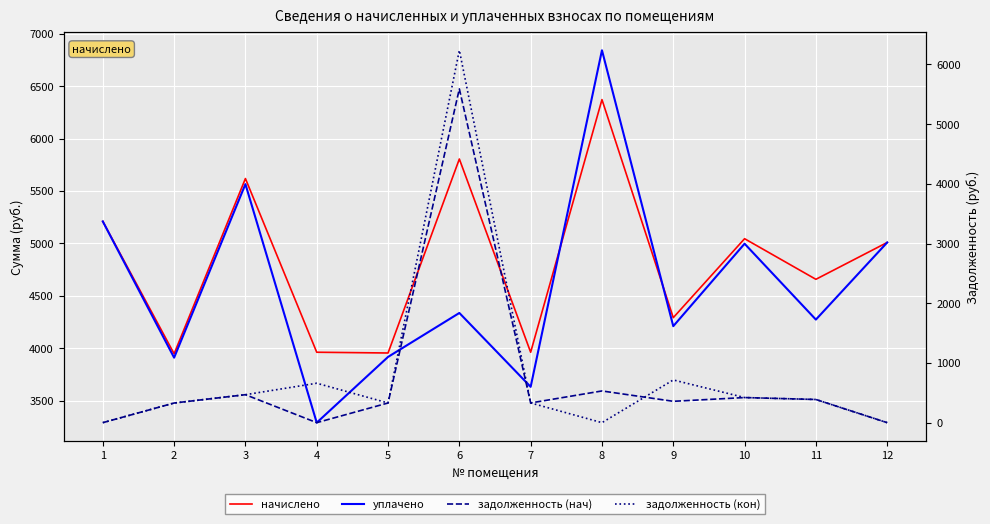

List the labels in order of уплачено value, largest first.

8, 3, 1, 12, 10, 6, 11, 9, 5, 2, 7, 4